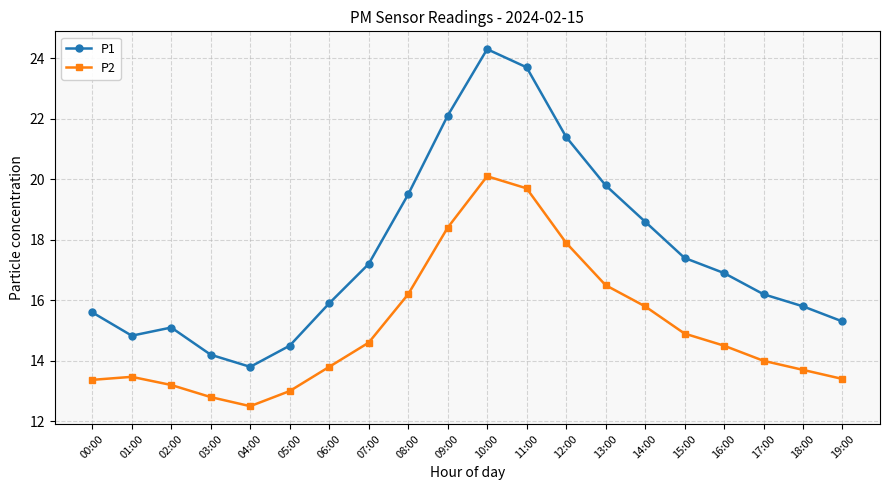

What is the label of the 6th point from the right?

14:00